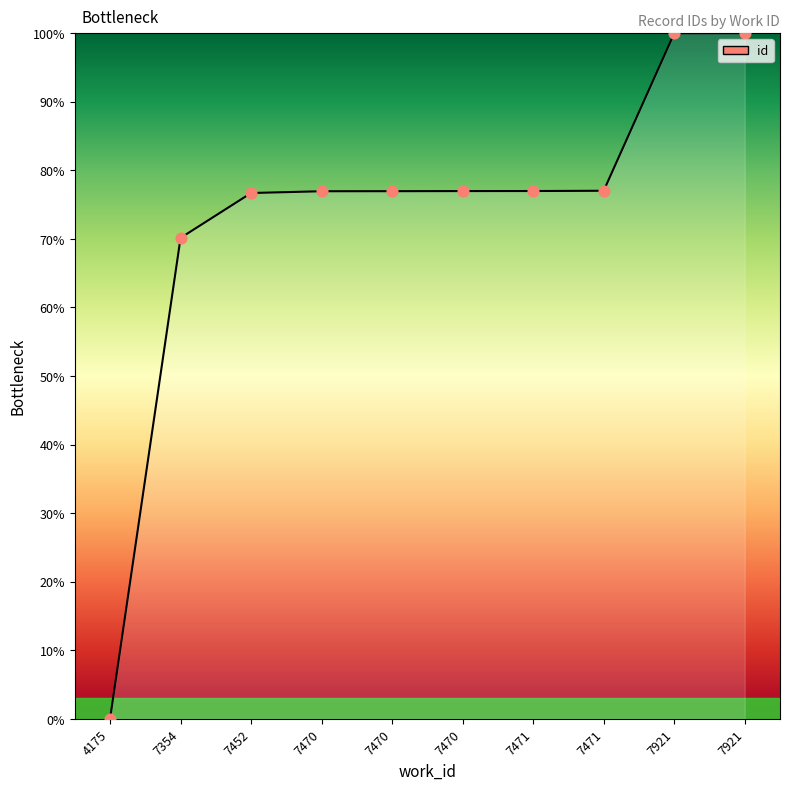

Approximately how many times larger is the value at 7471 compared to 7470?

1.0